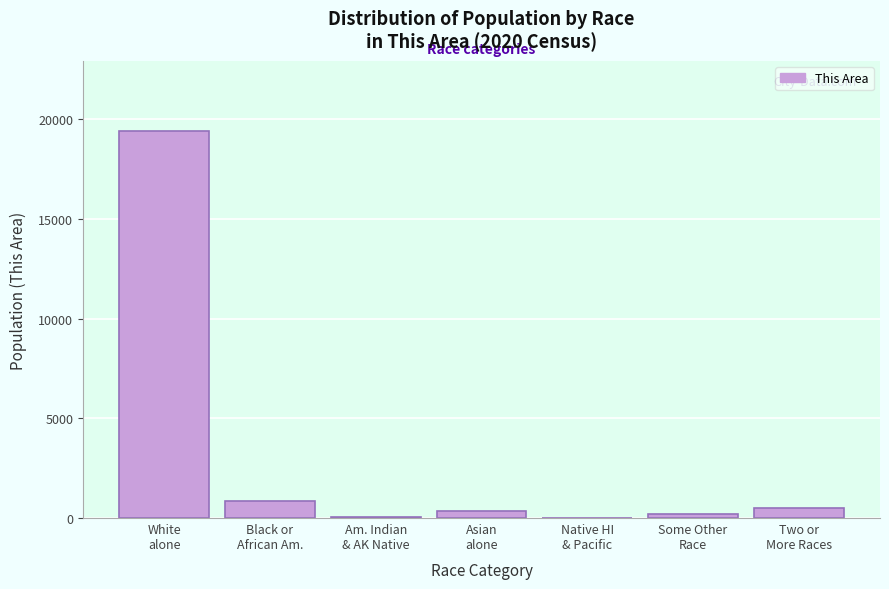

What is the sum of all values?

21362